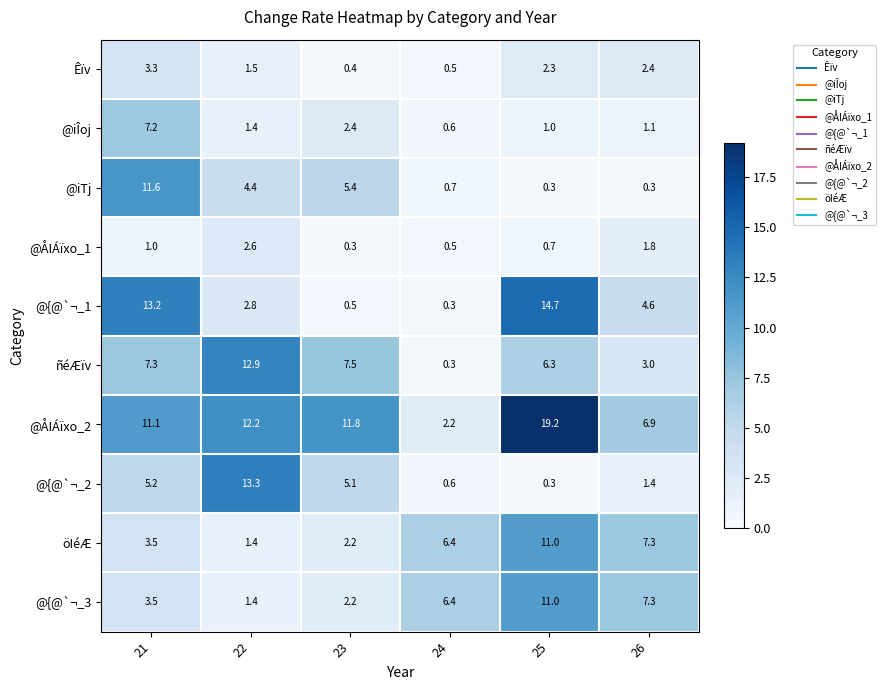

How many categories are shown in the chart?

6